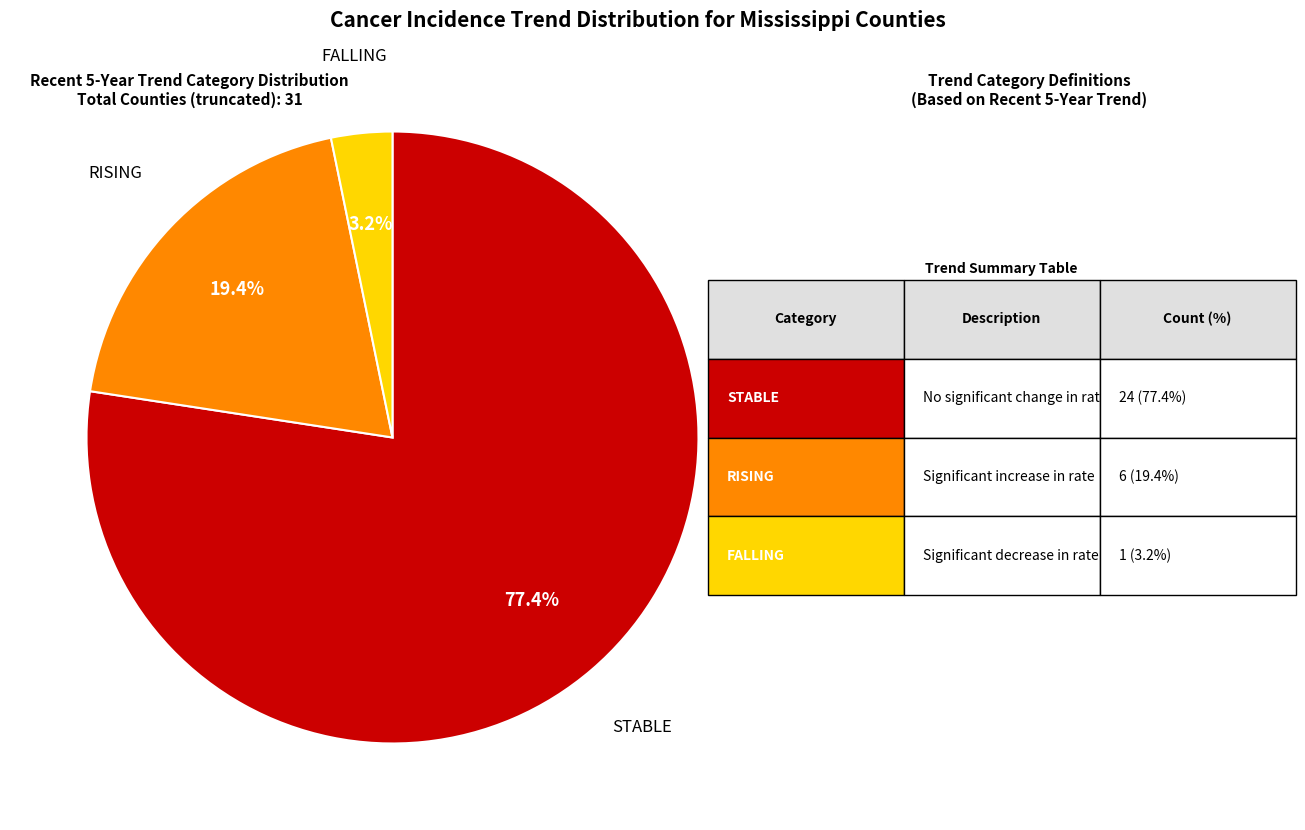

Does any single category account for the majority?

Yes